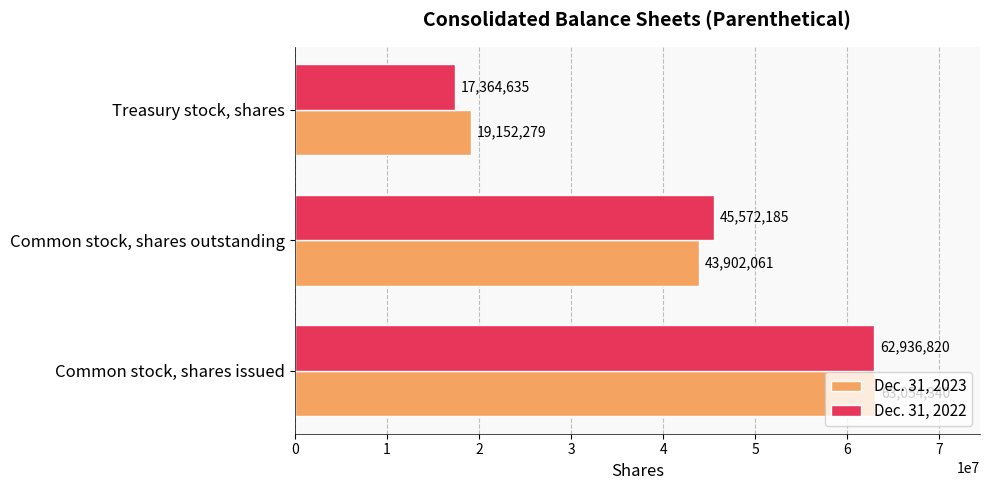

What is the difference between the Dec. 31, 2022 values at Common stock, shares outstanding and Treasury stock, shares?

28207550